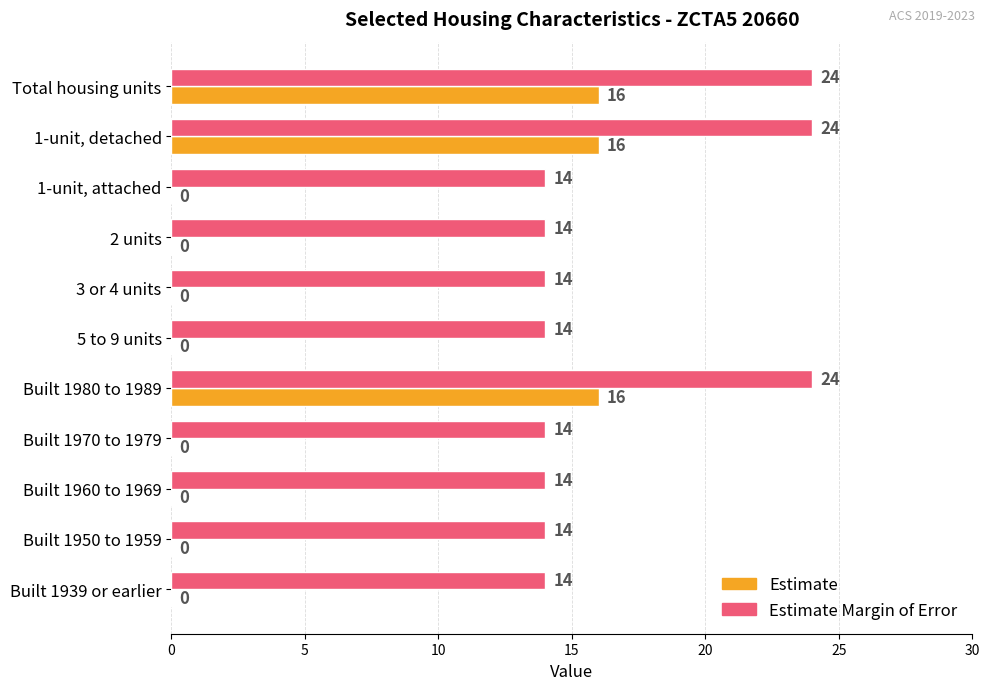

What is the greatest value displayed?

24